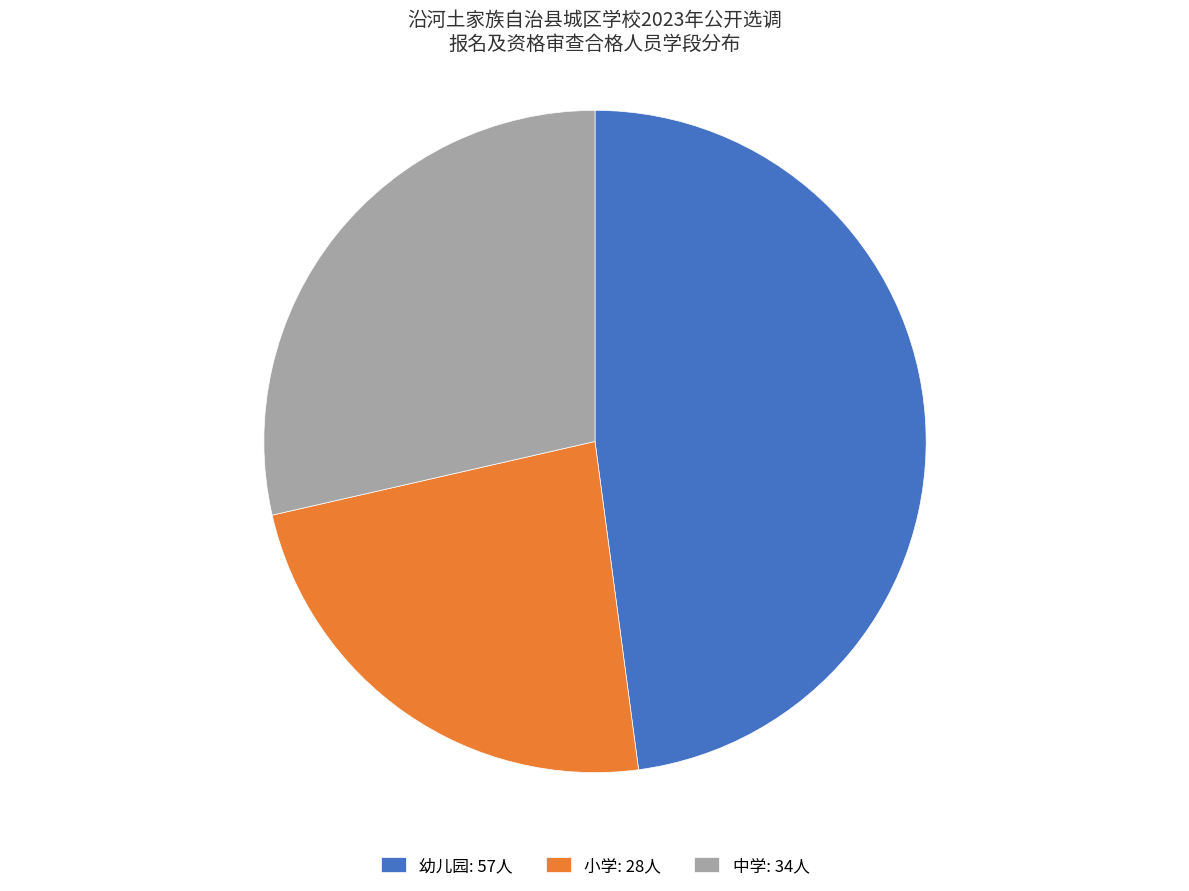

How many slices are in this pie chart?

3